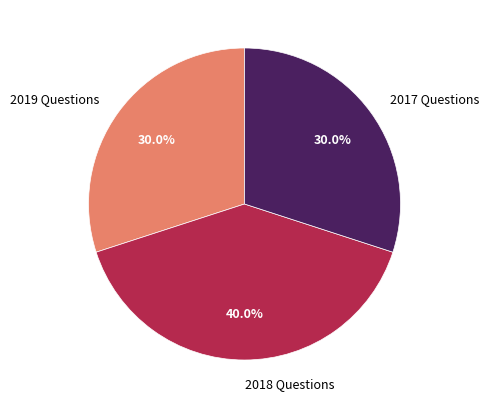

How many slices are in this pie chart?

3